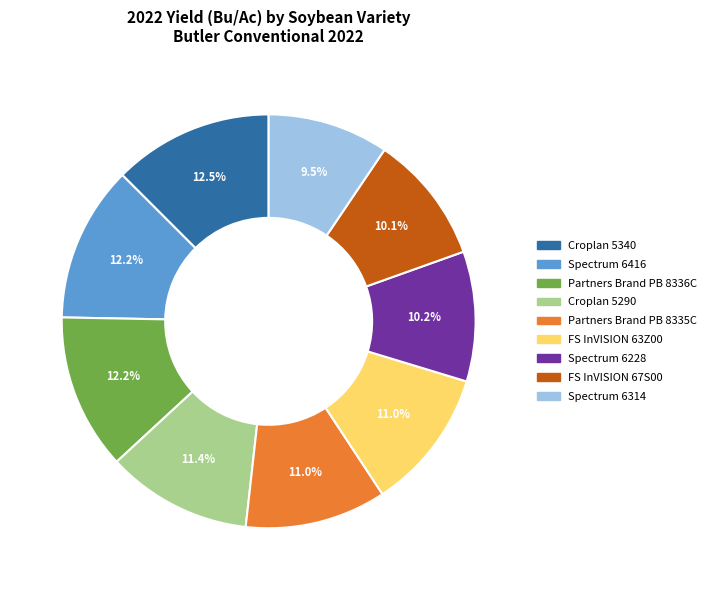

What is the smallest slice in the pie chart?

Spectrum 6314